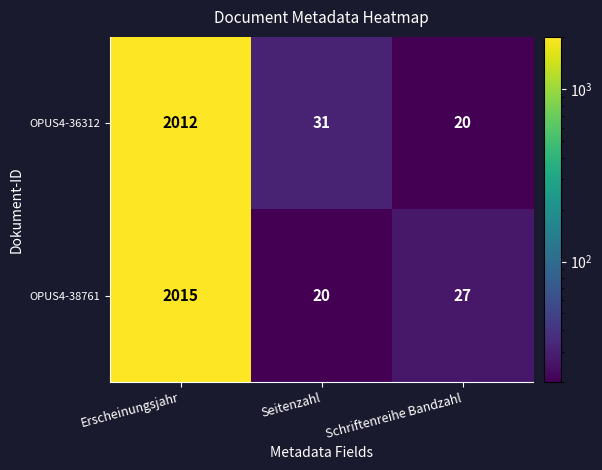

Which series changed the most between Seitenzahl and Schriftenreihe Bandzahl?

OPUS4-36312